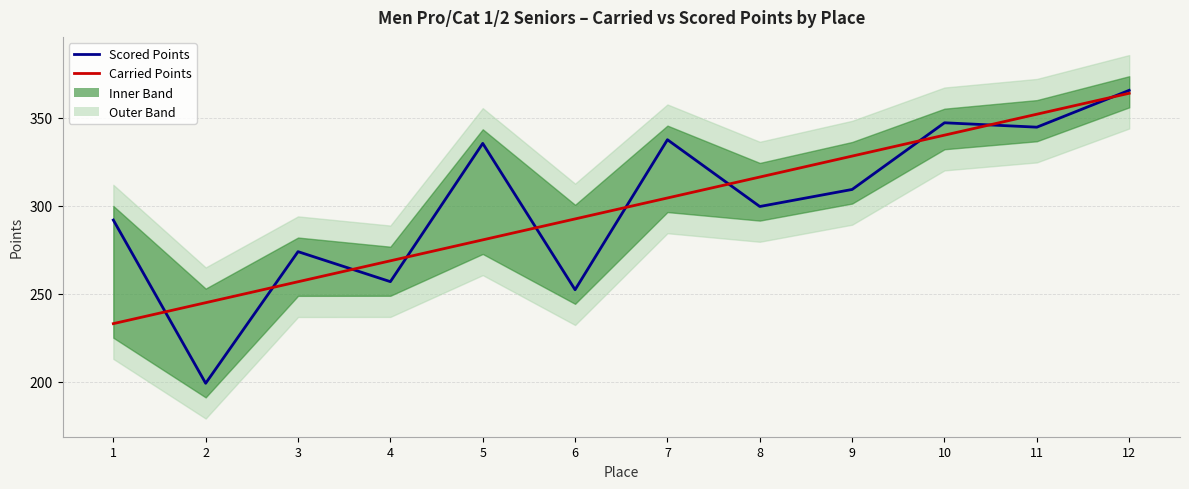

Where does the Carried Points series first go above 304?

7